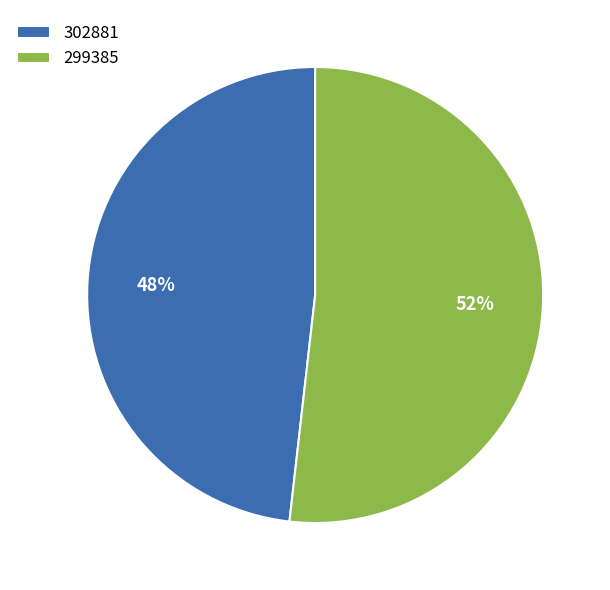

Do 299385 and 302881 together represent more than half of the pie?

Yes